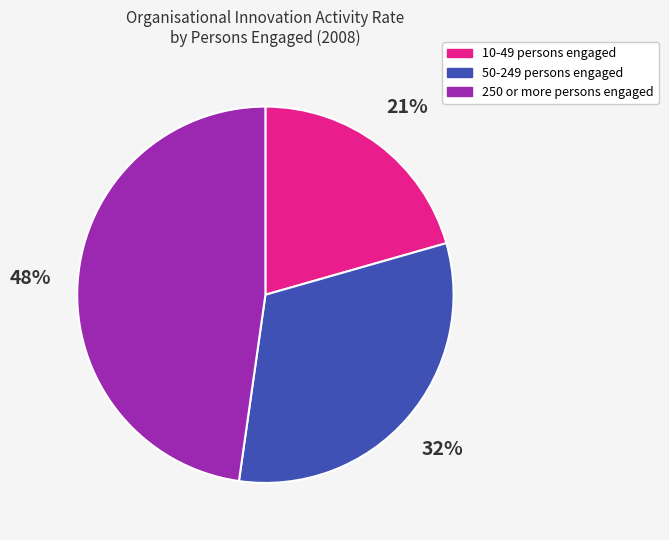

Does any single category account for the majority?

No